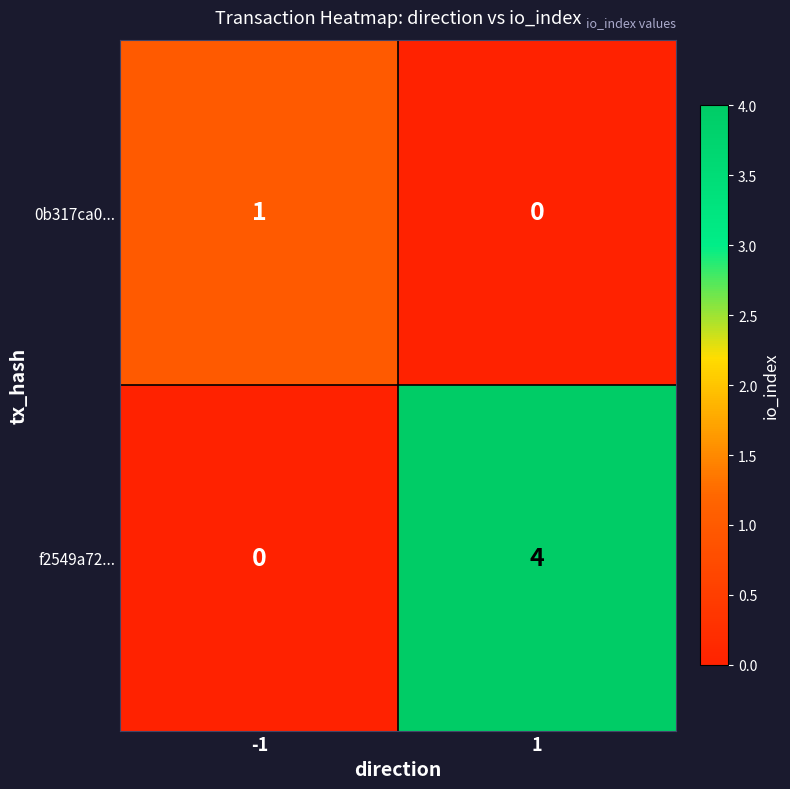

Reading left to right, transcribe all the data shown in this chart.

0b317ca0...: 1	0
f2549a72...: 0	4